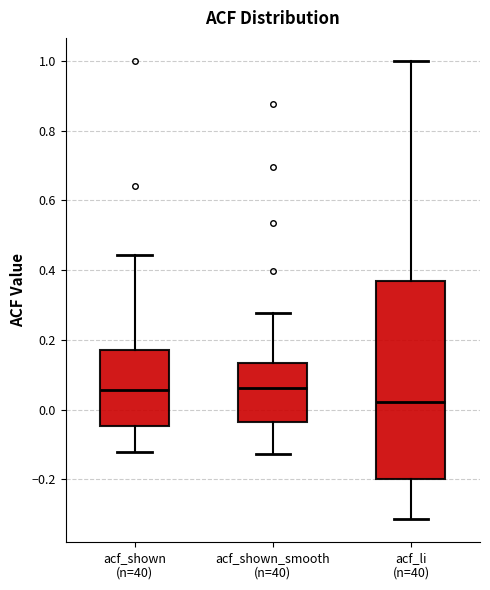

Where is the upper edge of the box for acf_shown_smooth (n=40) on the y-axis? The values are not printed on the chart, so give them approximately, as read against the axis.

0.14